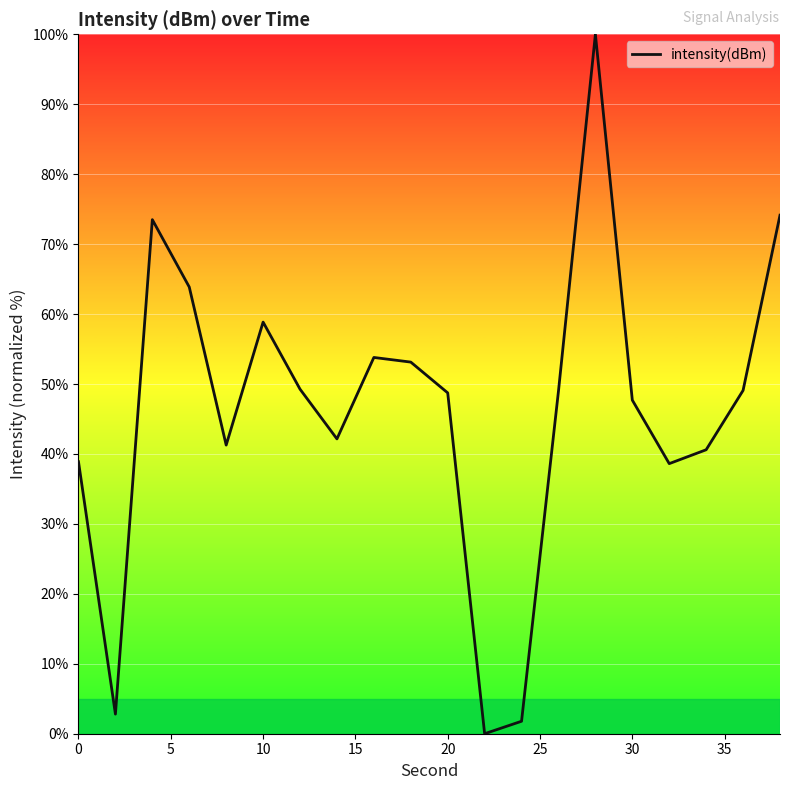

How many interior local valleys (lower than both neighbors) does the data have?

5